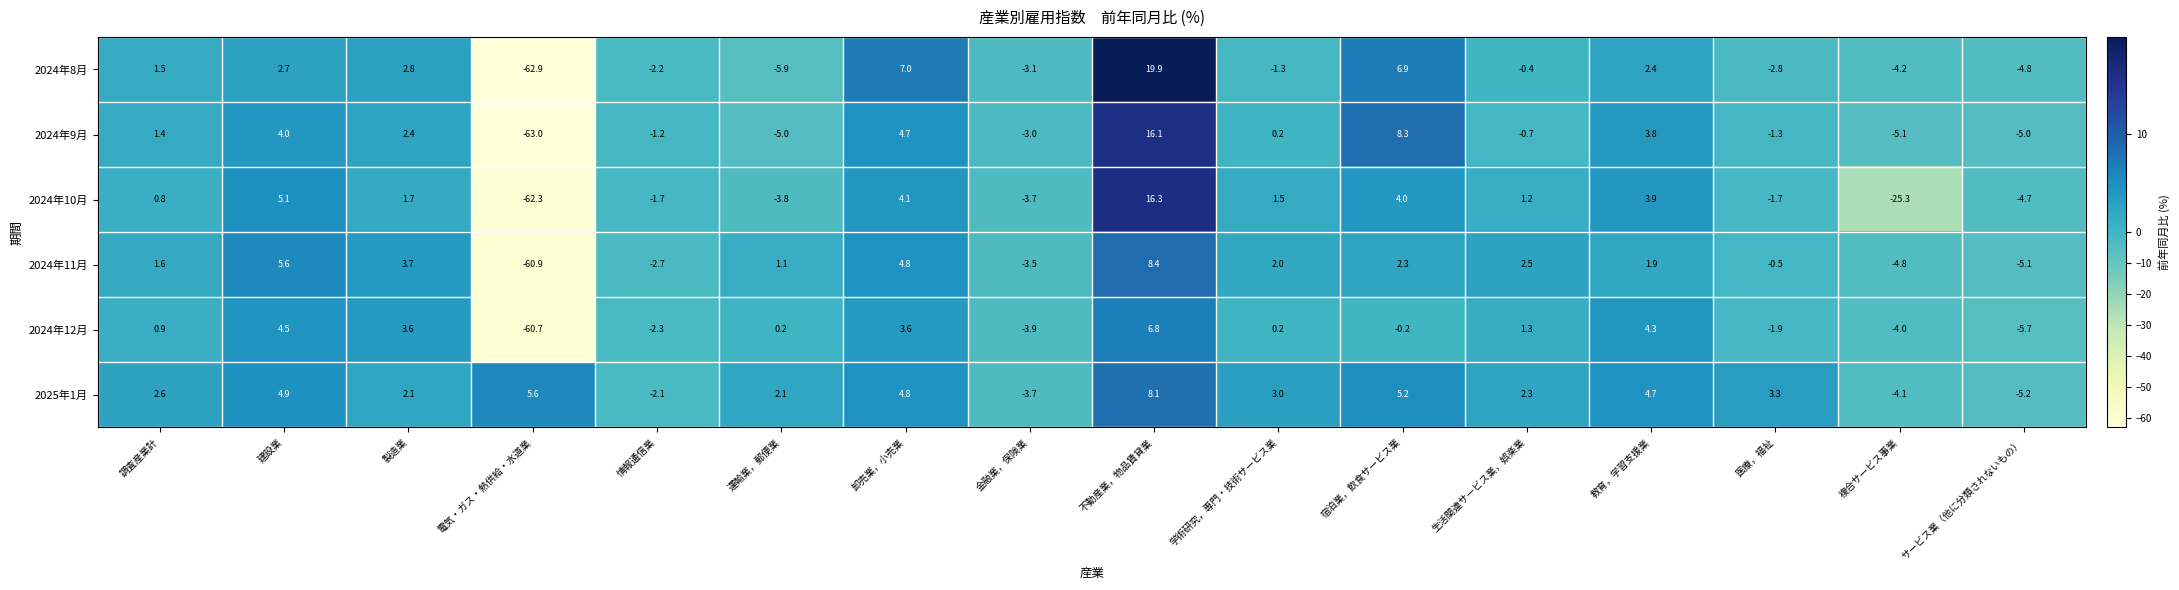

What is the total value across all series at 複合サービス事業?

-47.5